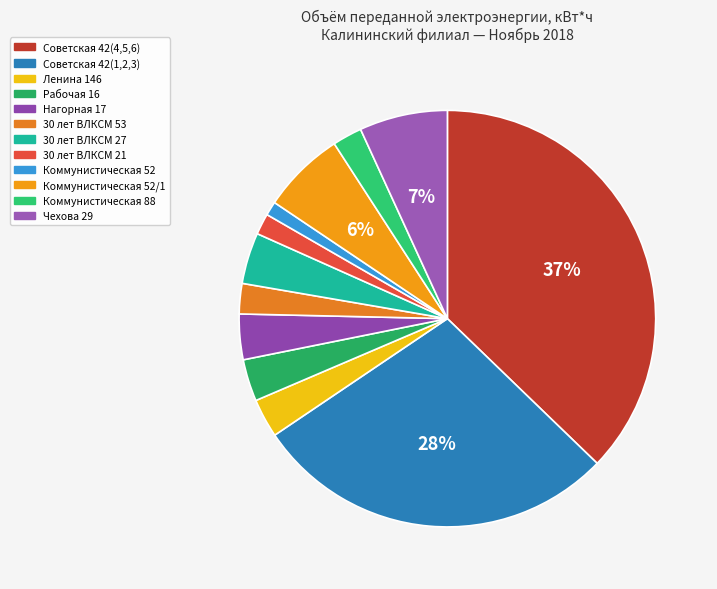

Which category has the biggest portion of the pie?

Советская 42(4,5,6)